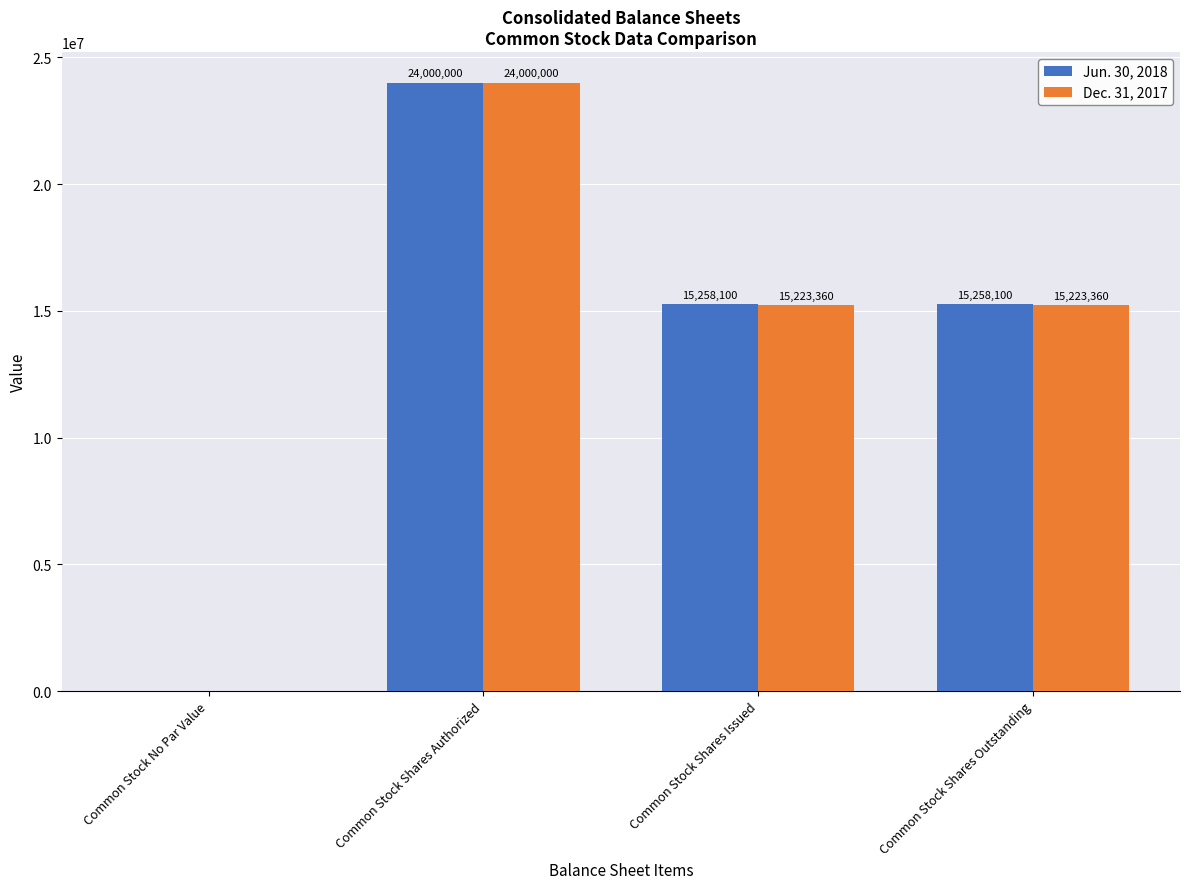

What is the sum of all Dec. 31, 2017 values?

54446720